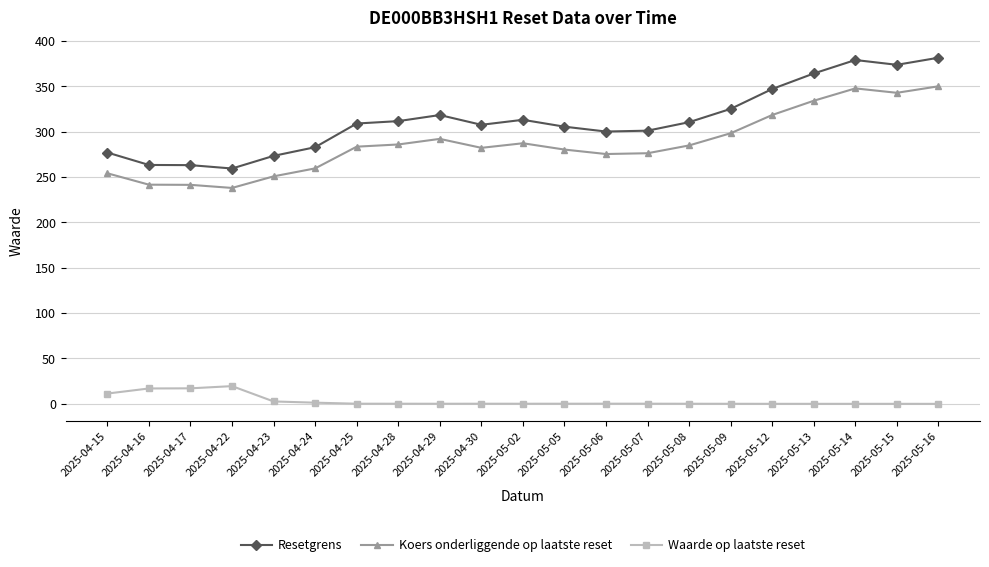

True or false: Waarde op laatste reset and Resetgrens cross at least once.

False